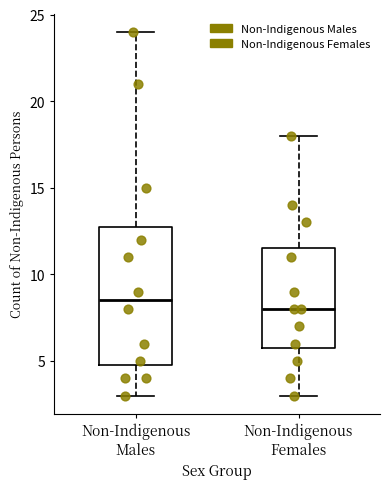

Comparing the boxes themselves (not the whiskers), which one is the tallest?

Non-Indigenous Males